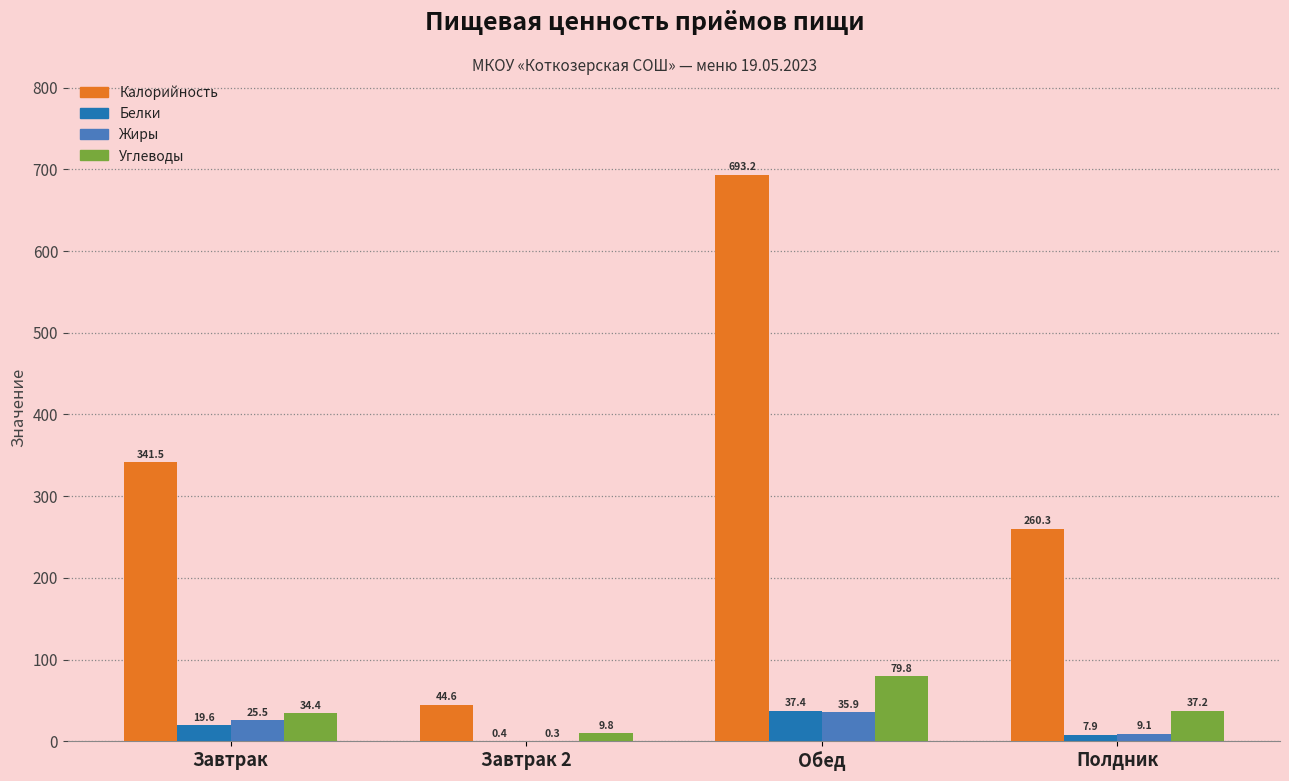

Where does the Жиры series first go above 25?

Завтрак